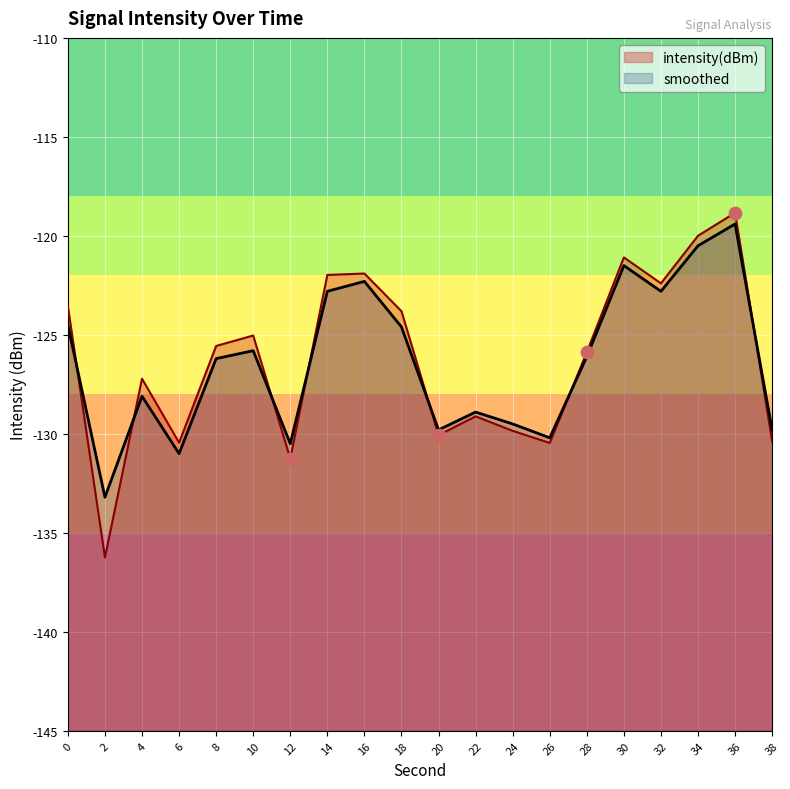

Which series reaches the maximum Y coordinate?

intensity(dBm)